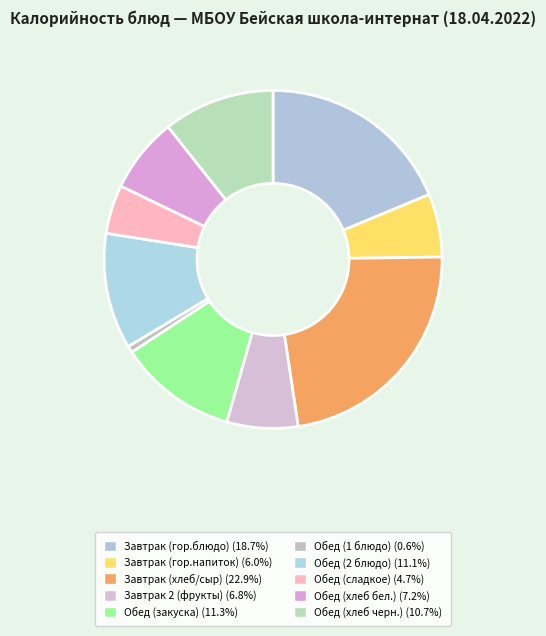

What is the largest slice in the pie chart?

Завтрак (хлеб/сыр)